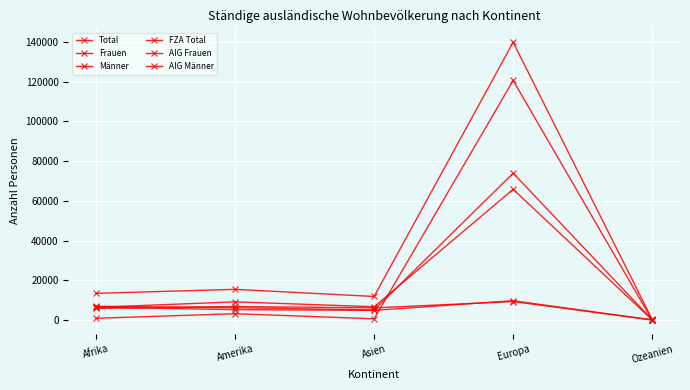

Is this an area chart (filled region under the line)?

No